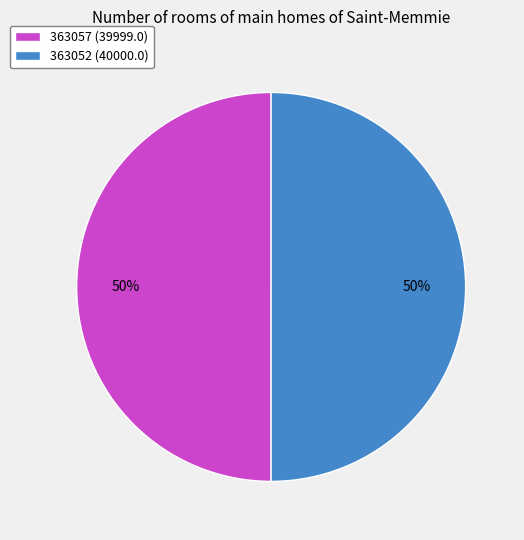

Is it true that 363052 is 43% of the pie?

False